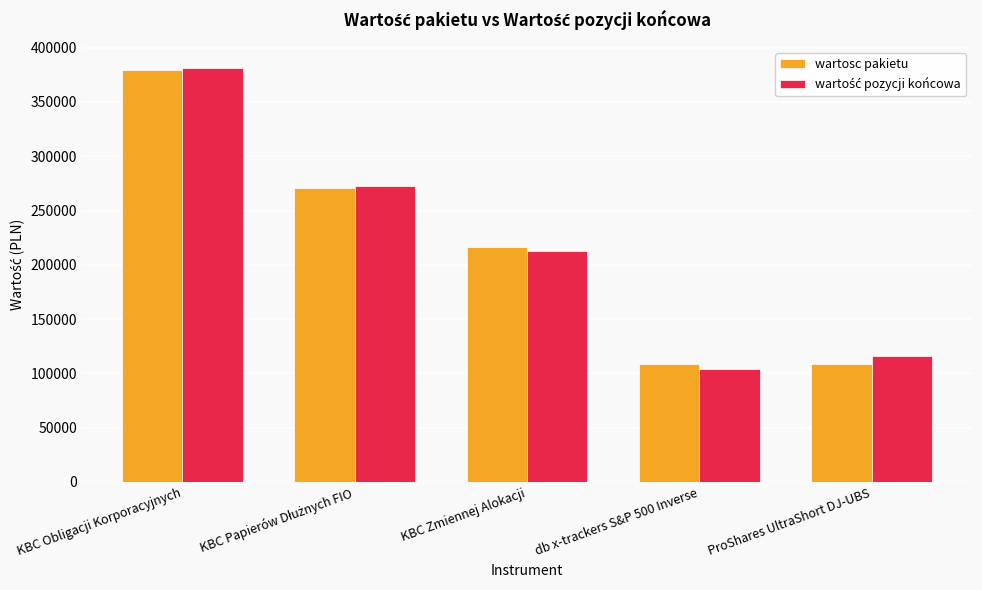

Are the bars grouped side by side (vs. stacked)?

Yes